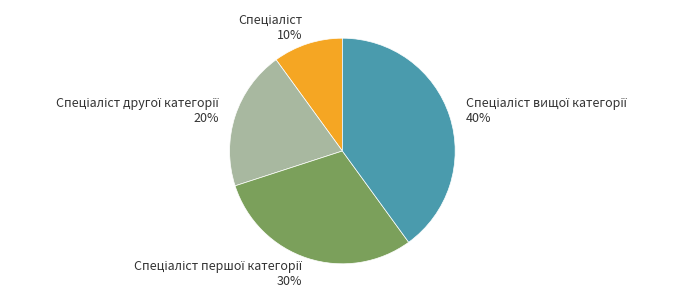

Is there any slice that represents more than half of the pie?

No